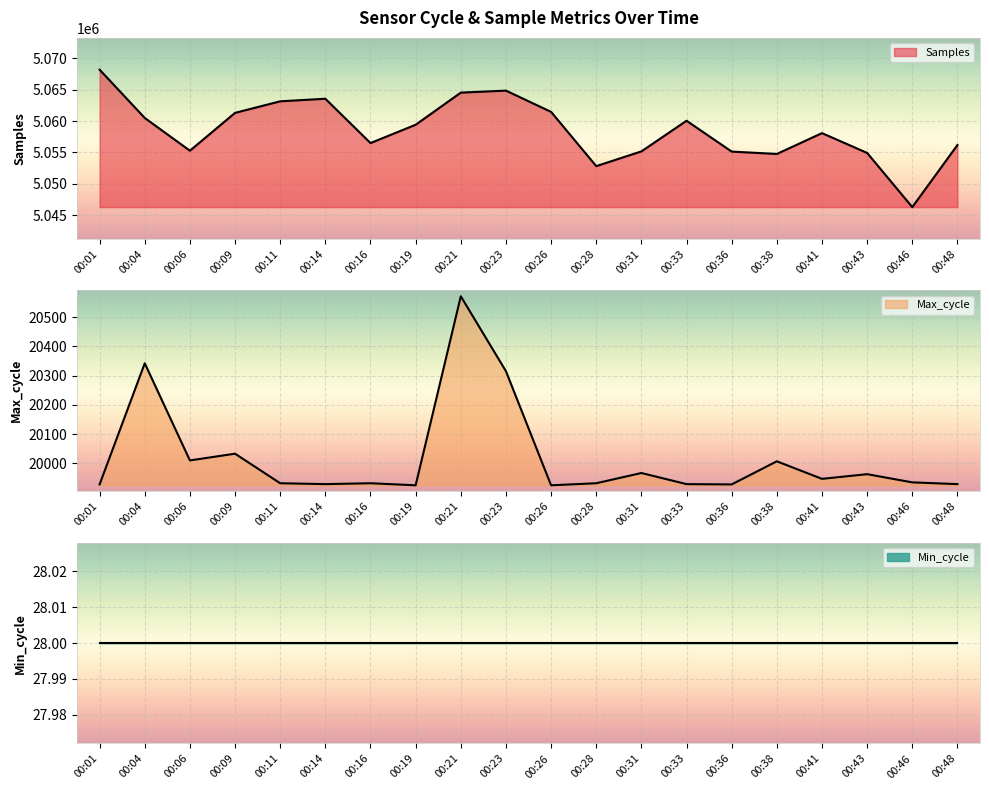

How many values in the Max_cycle series are below 19935?

10